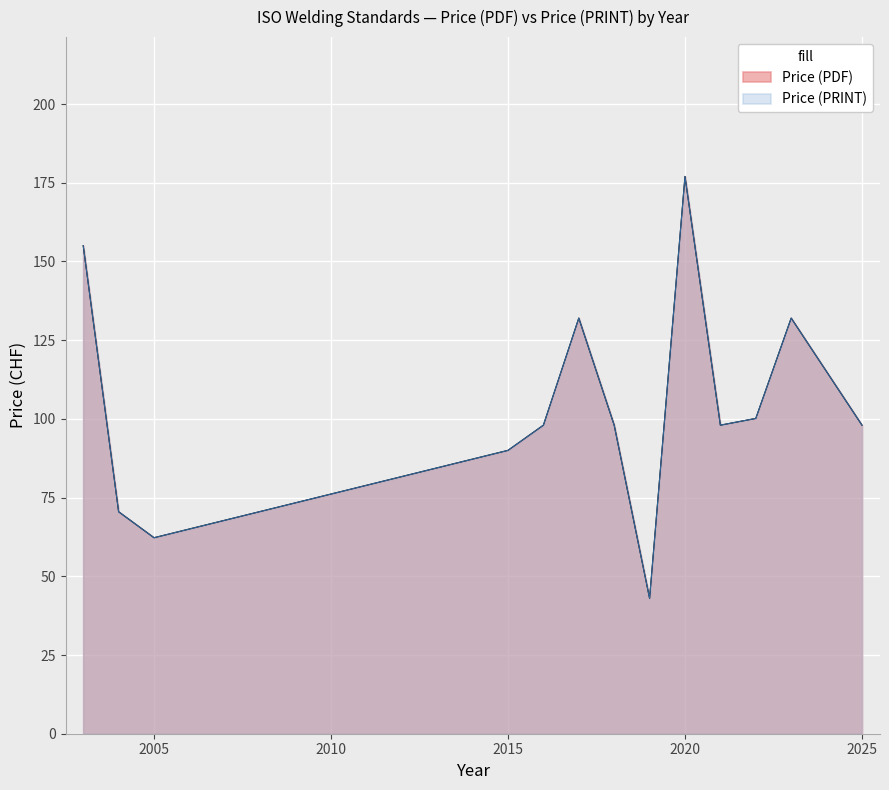

What is the smallest value displayed?

43